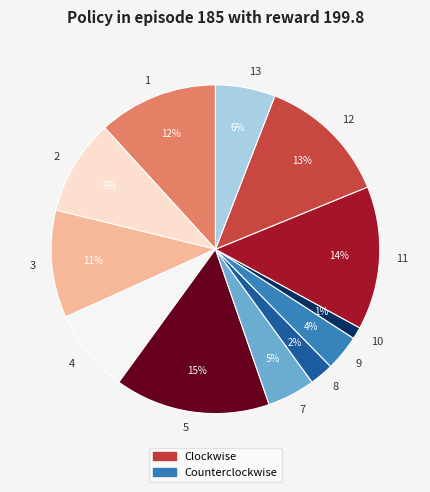

How many segments does this pie chart have?

12